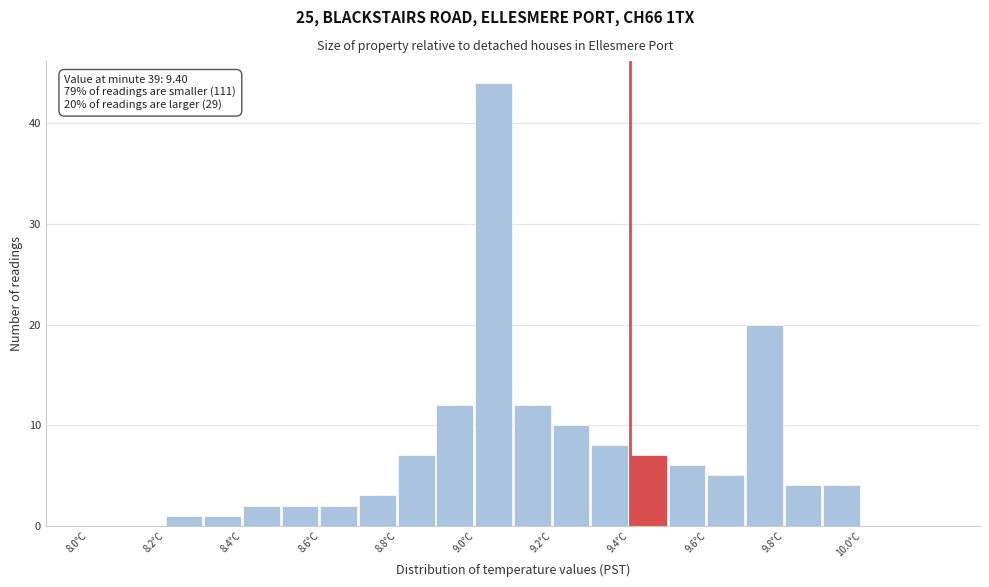

Which range on the x-axis has the tallest bar?

9.0 to 9.1